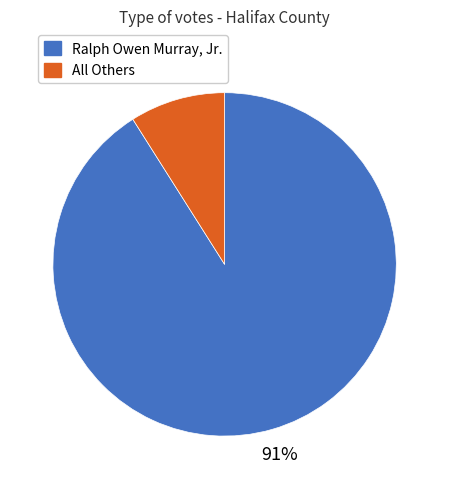

The Ralph Owen Murray, Jr. slice represents 99% of the pie. True or false?

False